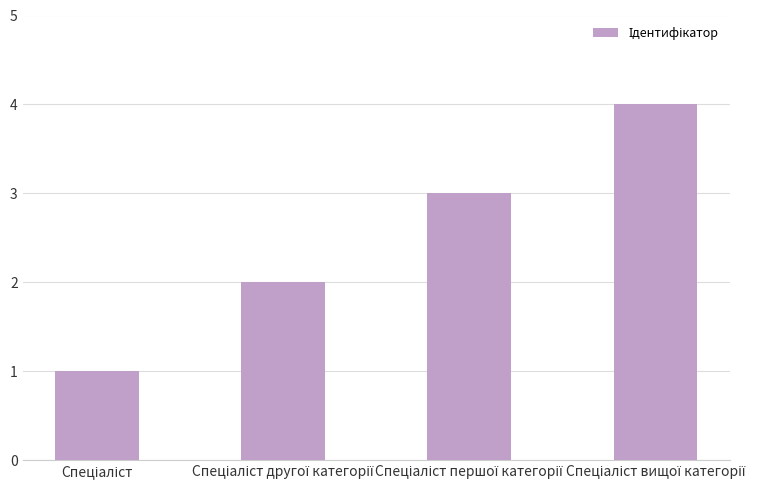

What is the maximum value shown in the chart?

4